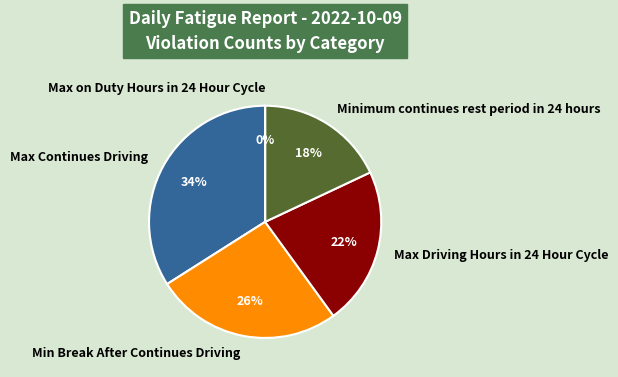

Does Min Break After Continues Driving represent more than half of the total?

No